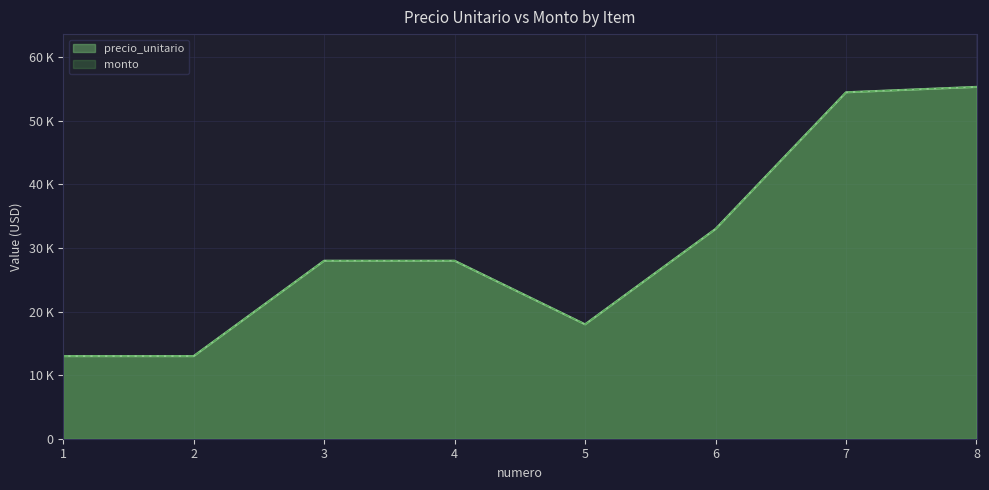

At which label is precio_unitario closest to 34173?

6